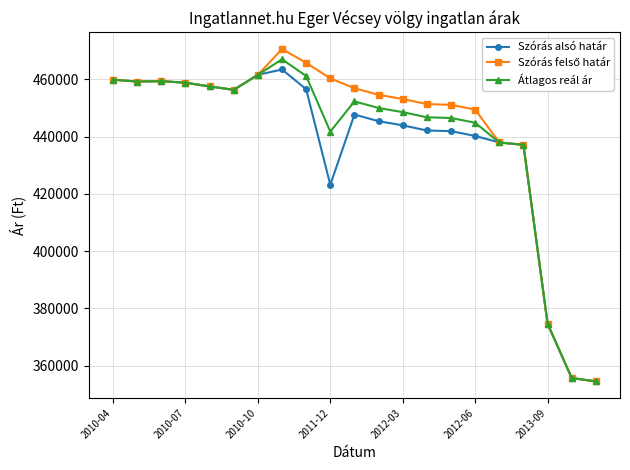

How many data points does each series have?

21